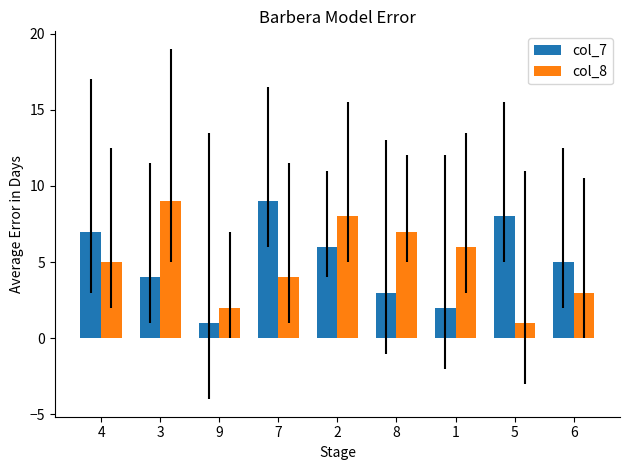

At which category is the sum across all series the highest?

2